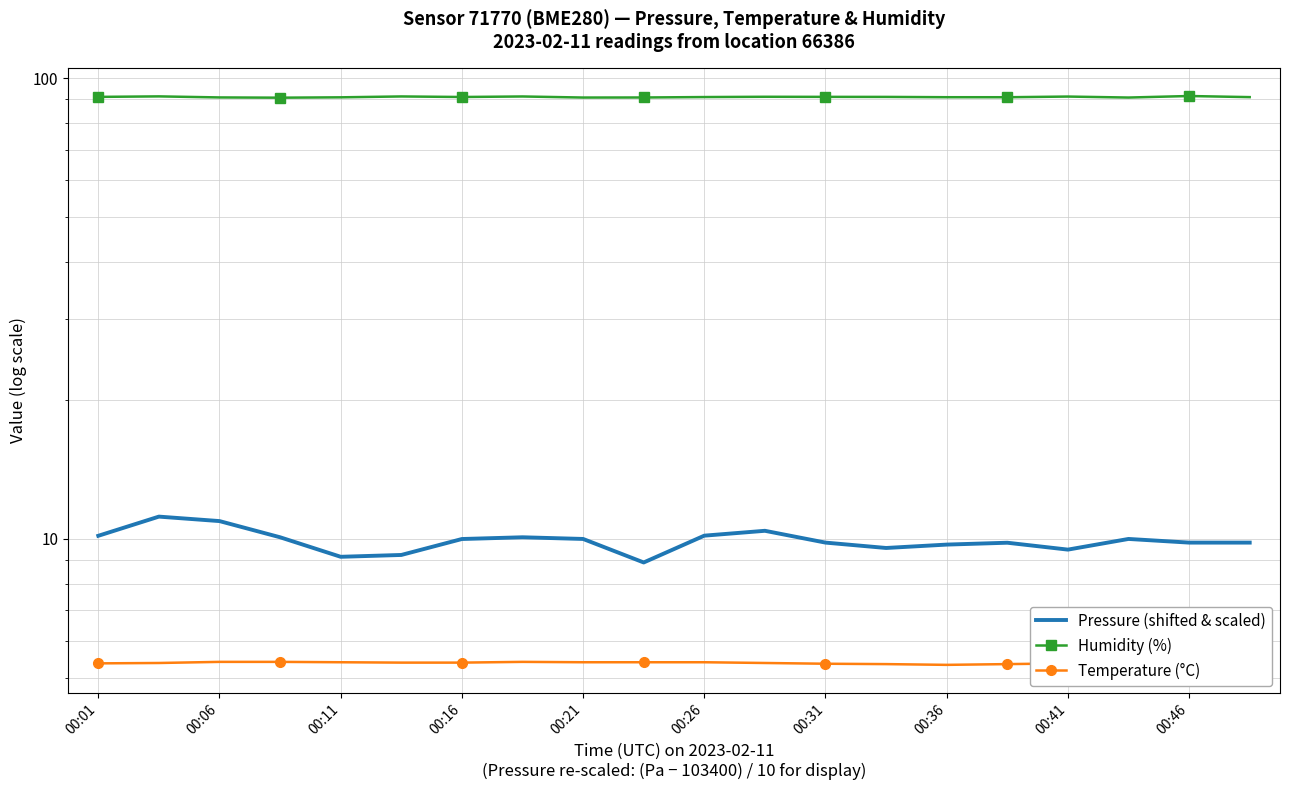

Which series changed the most between 00:01 and 19?

Pressure (shifted & scaled)